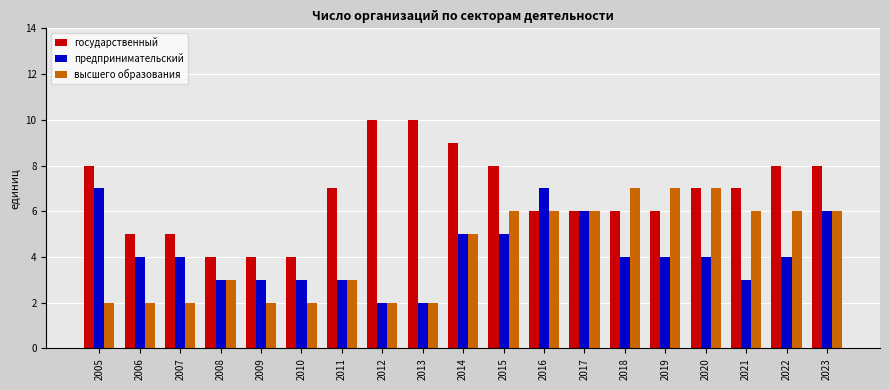

The государственный series shows 4 at 2008. True or false?

True